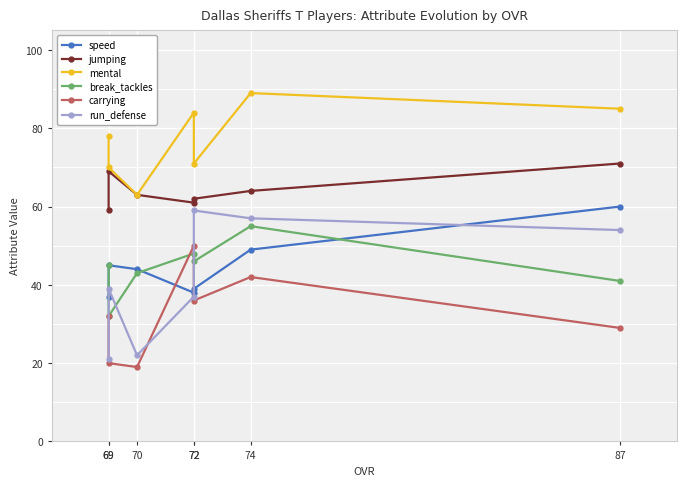

True or false: mental has more than 1 interior local peaks.

True